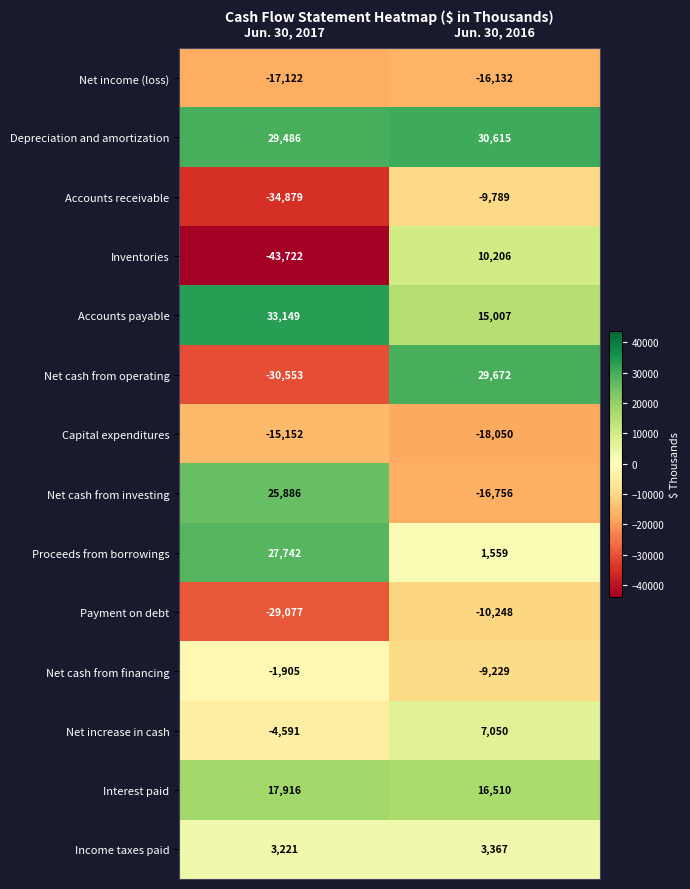

Which series has the largest total across all categories?

Depreciation and amortization